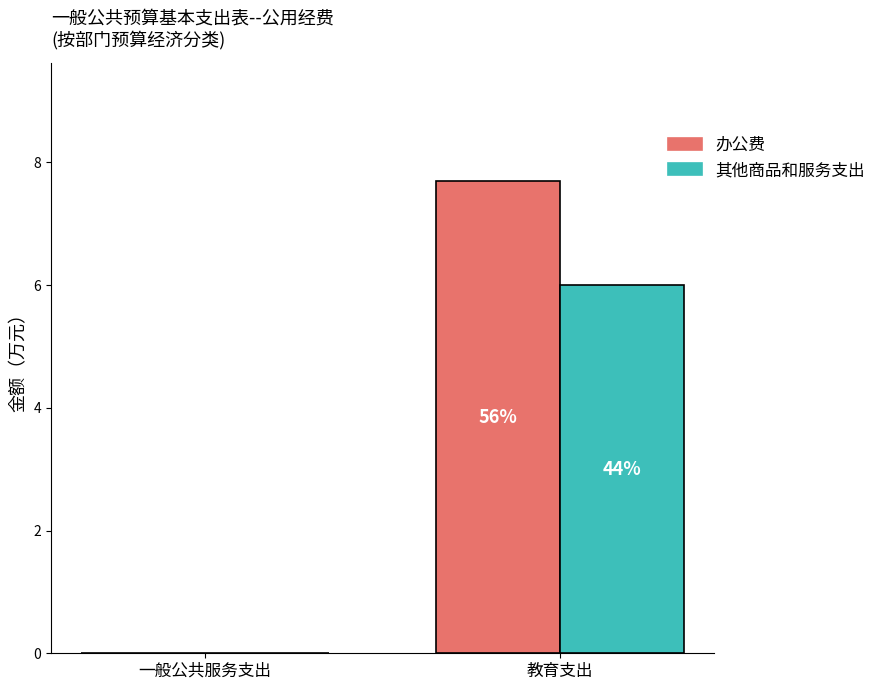

How many groups of bars are there?

2